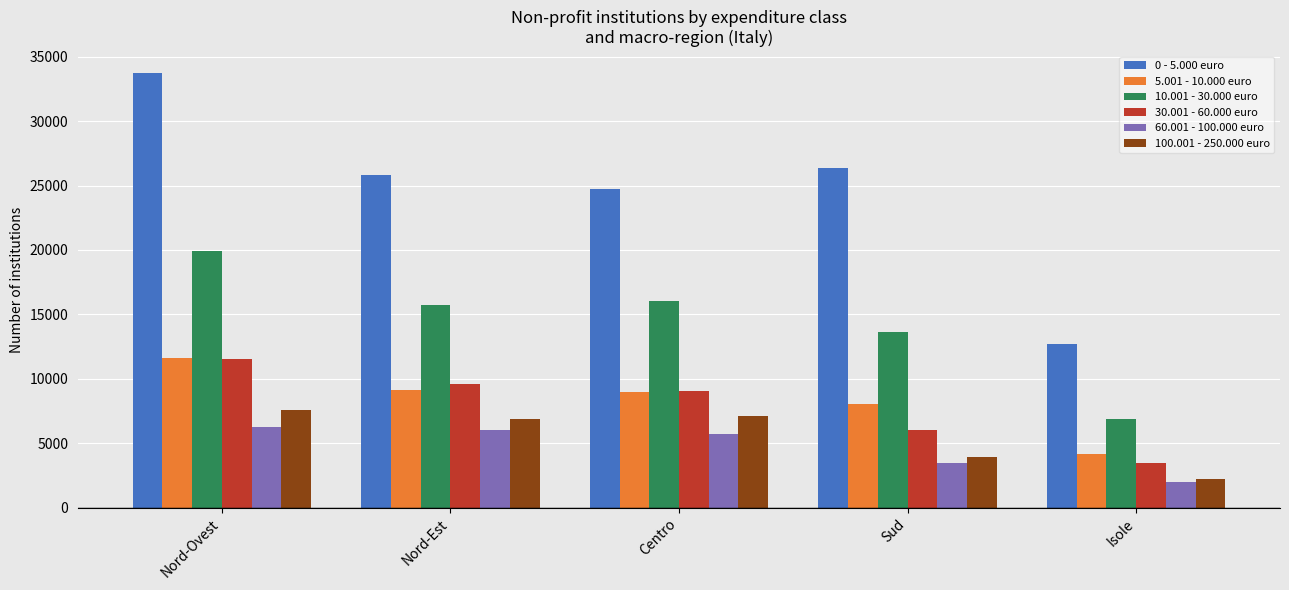

Are the bars grouped side by side (vs. stacked)?

Yes